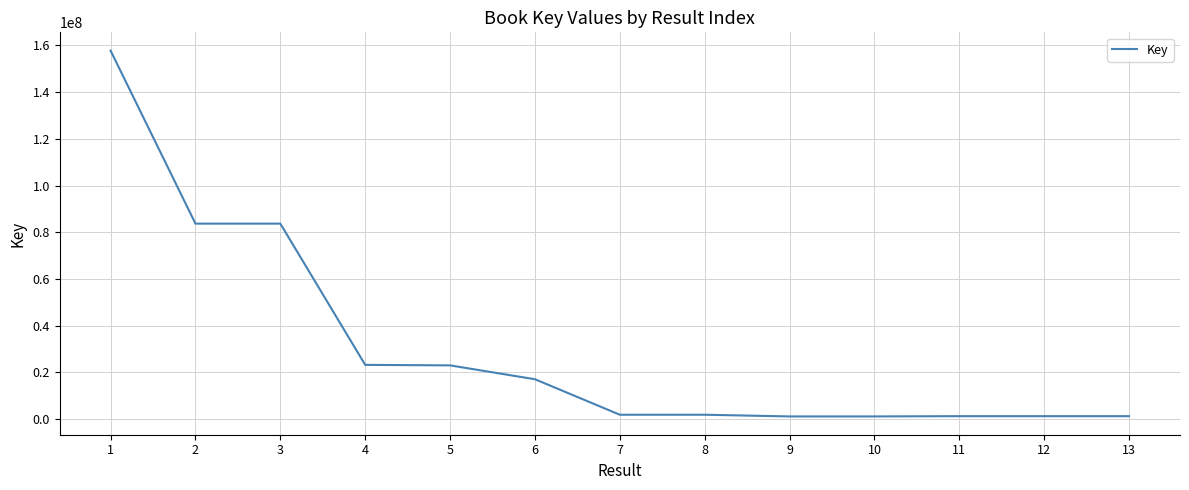

At which label does the data first exceed 1886939?

1